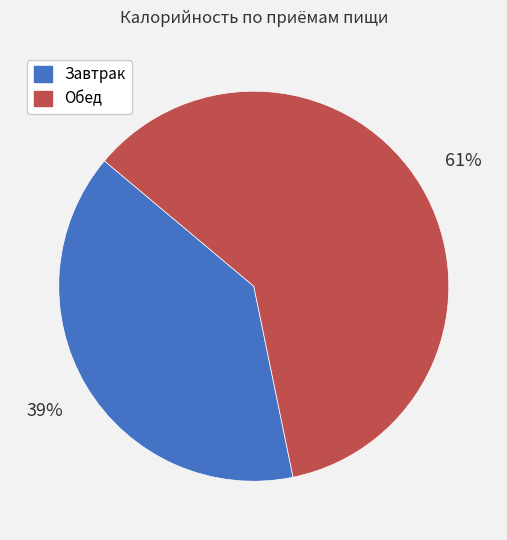

Between Обед and Завтрак, which is larger?

Обед